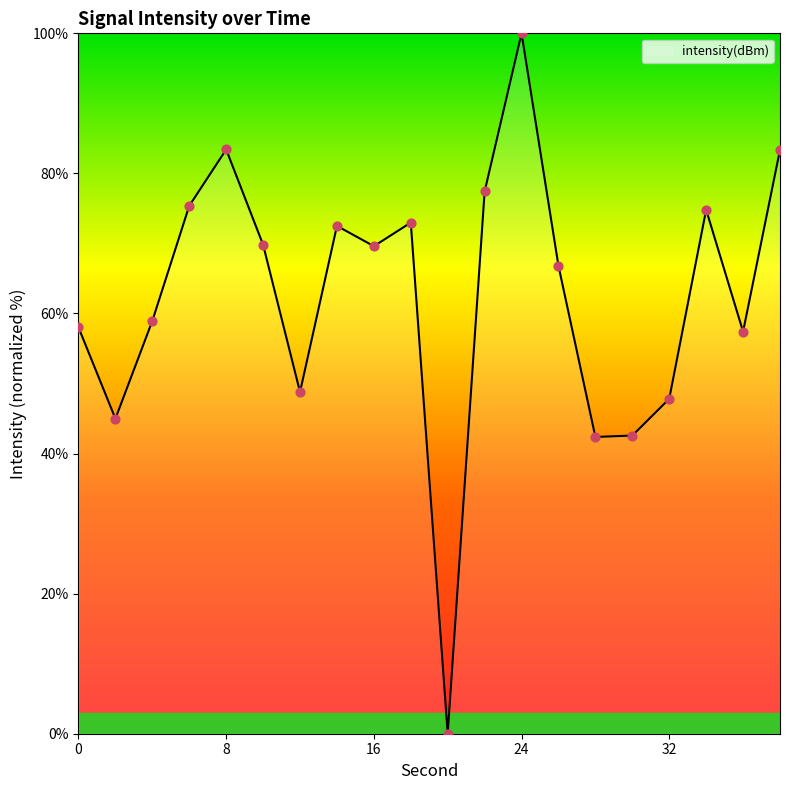

What is the greatest value displayed?

100.0